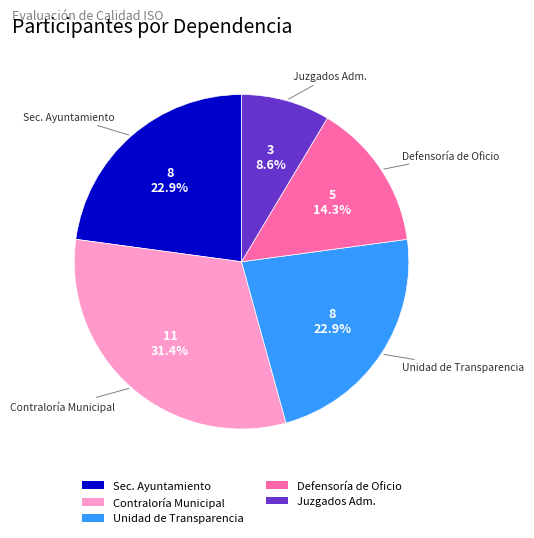

Is the sum of Juzgados Adm. and Unidad de Transparencia greater than half?

No